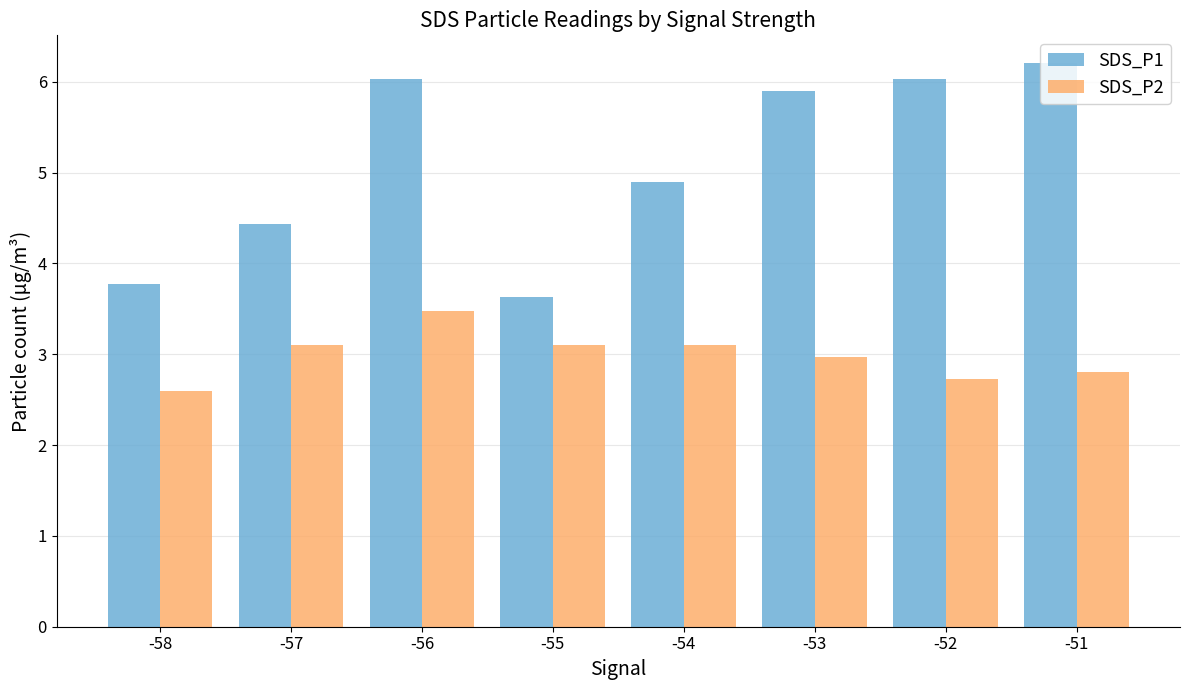

At which label does SDS_P1 first exceed 5?

-56